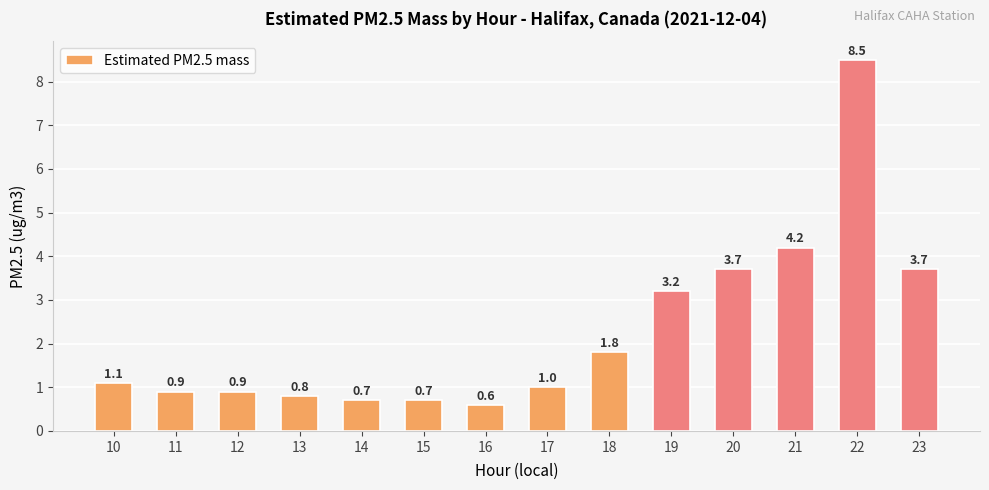

What is the change in value from 11 to 17?

+0.1